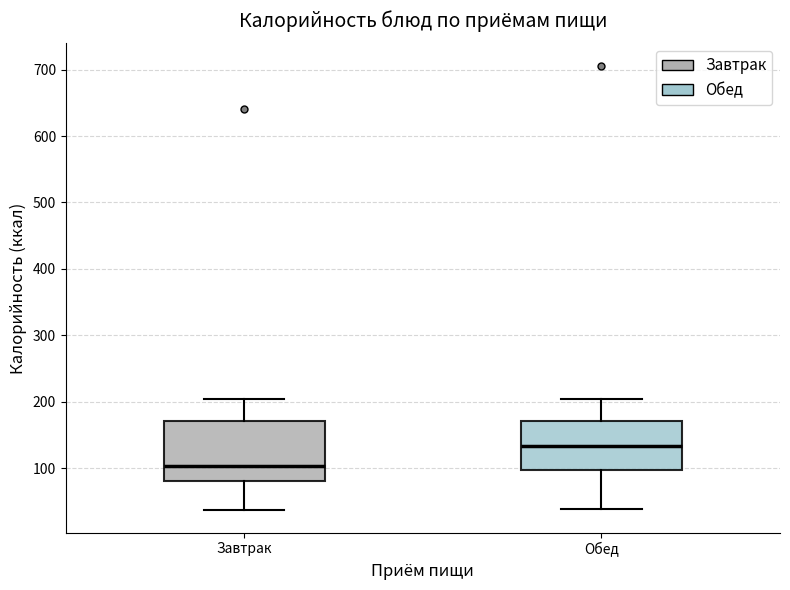

Reading left to right, read every box against the y-axis: the position of its median line, the range the box covers, and the ends of its whiskers. The values are not printed on the chart, so give them approximately, as read against the axis.

Завтрак: median 100, box 80 to 170, whiskers 40 to 200
Обед: median 130, box 100 to 170, whiskers 40 to 200